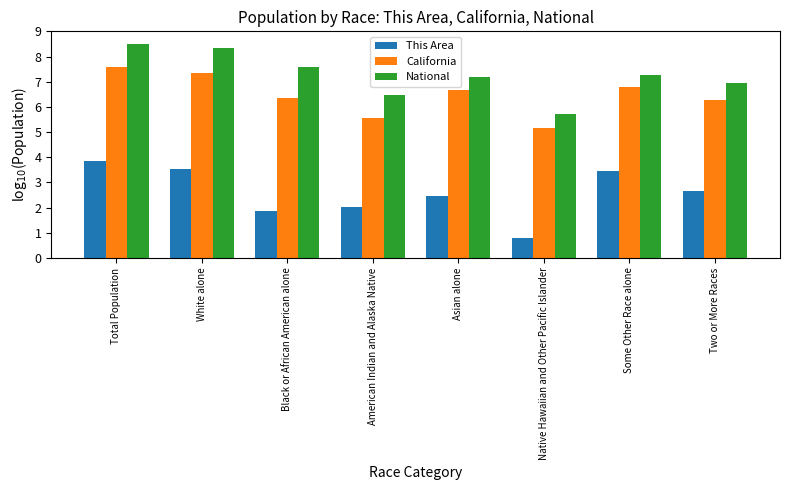

What is the label of the 7th bar from the right?

White alone